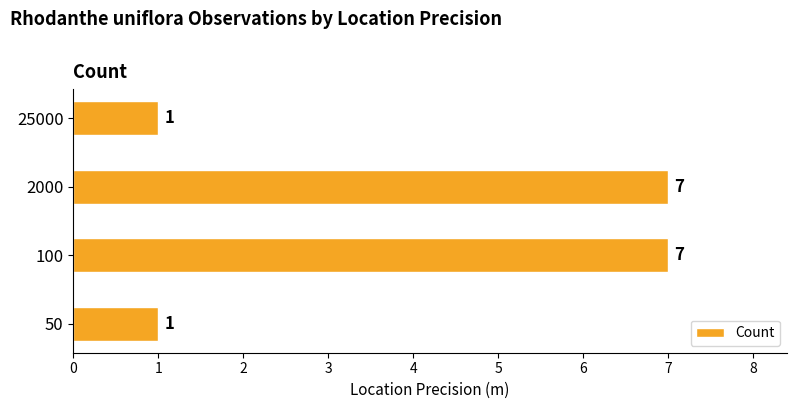

What is the sum of the values at 100 and 2000?

14